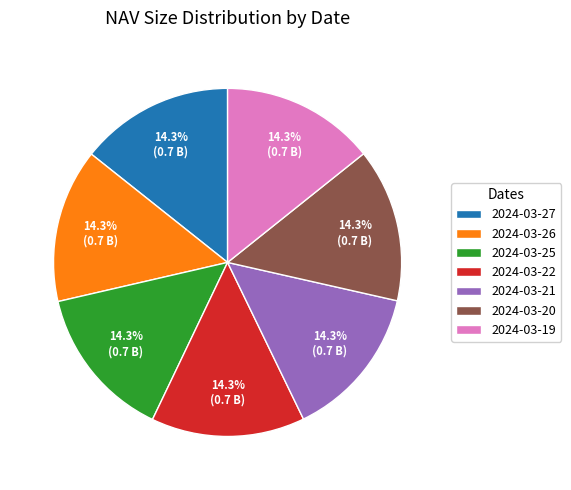

Does 2024-03-22 account for over 50% of the chart?

No